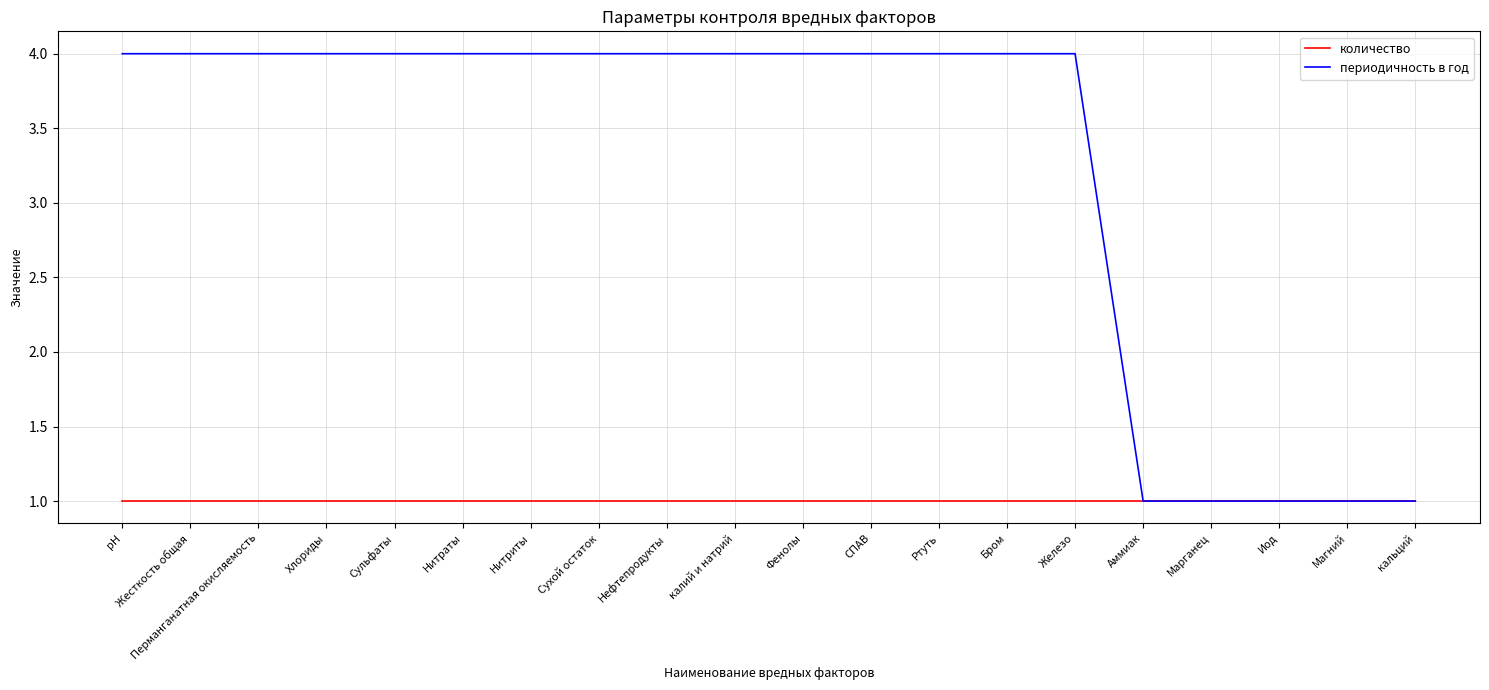

Rank the series by their average value, from lowest to highest.

количество, периодичность в год